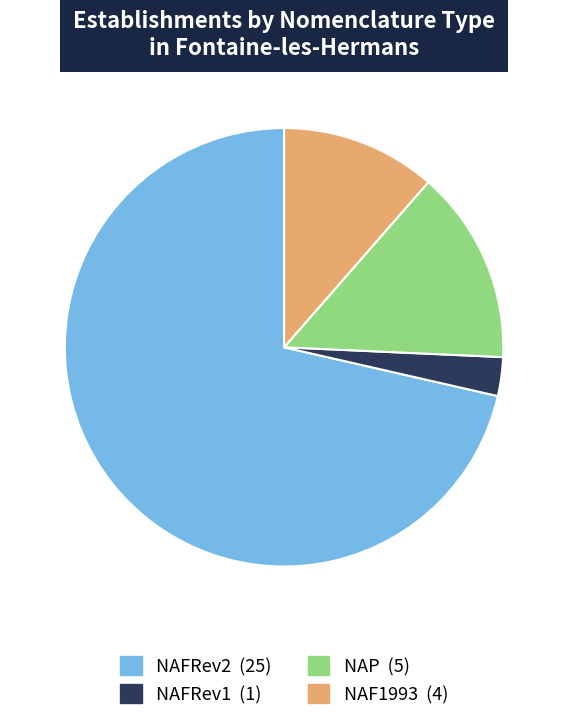

How many slices are in this pie chart?

4